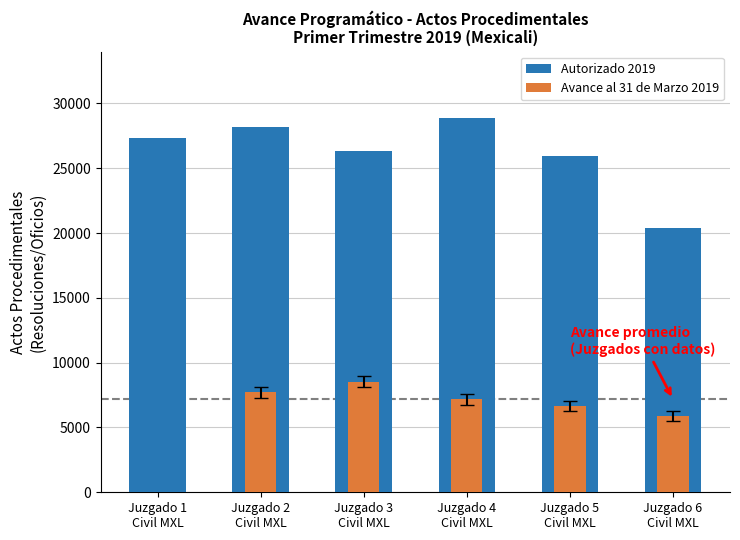

Which series changed the most between Juzgado 3
Civil MXL and Juzgado 6
Civil MXL?

Autorizado 2019